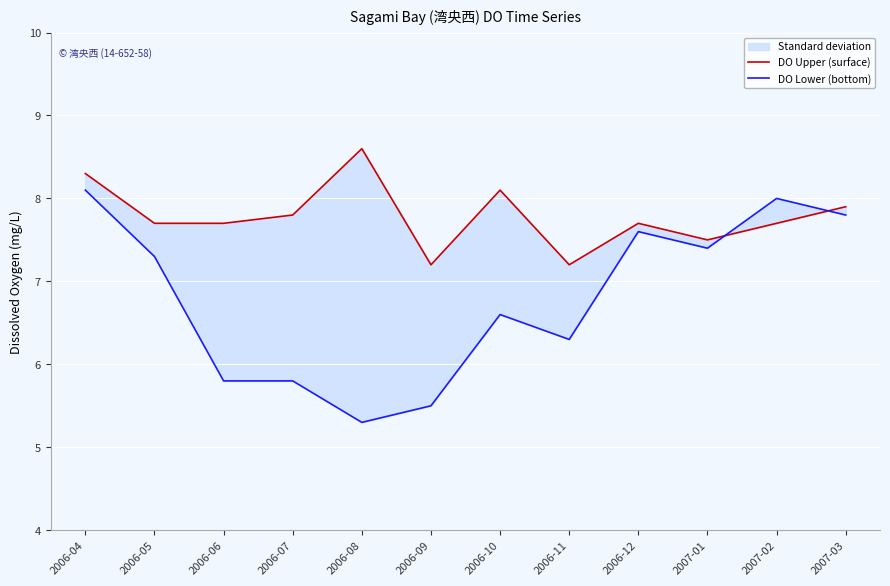

What is the spread (max minus min) of values at 2007-02?

0.3